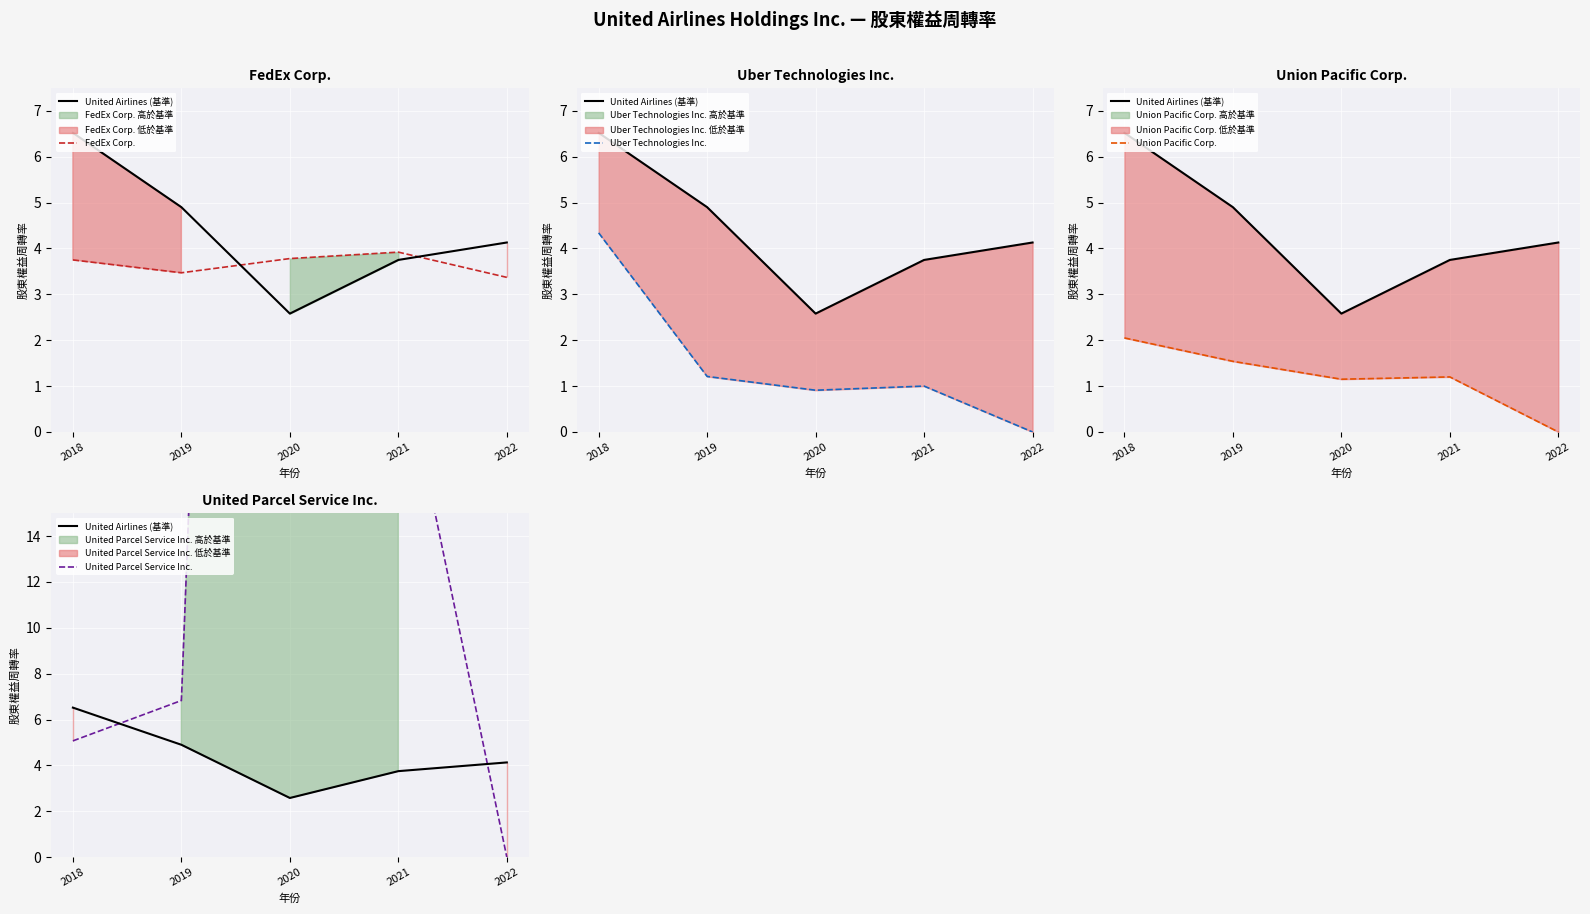

What is the average value of the Uber Technologies Inc. series?

1.5